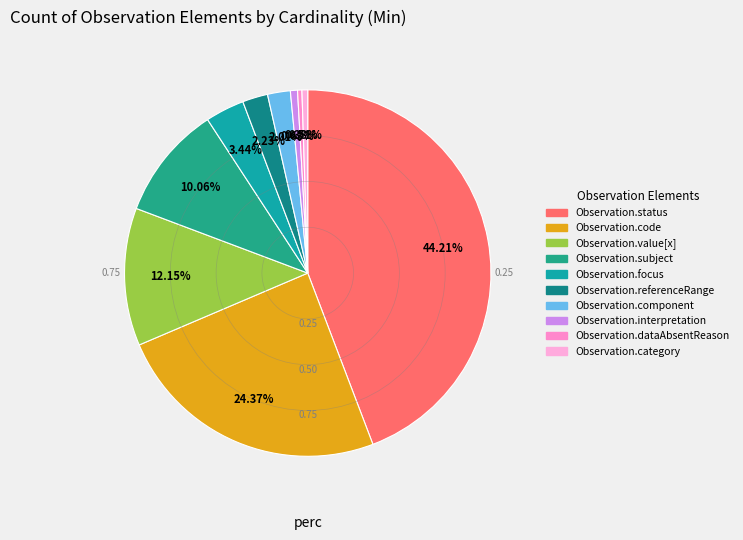

To the nearest percent, what is the difference between the Observation.category and Observation.code slice percentages?

24%